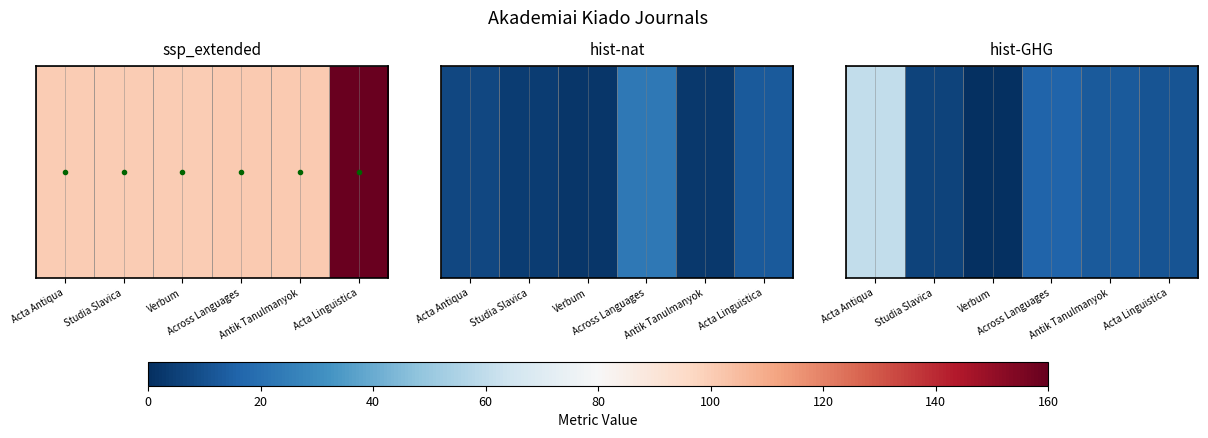

How many categories are shown in the chart?

6